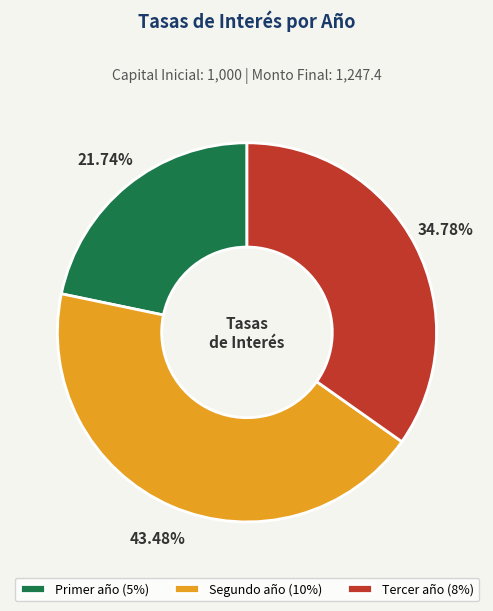

True or false: Segundo año accounts for 35% of the total.

False